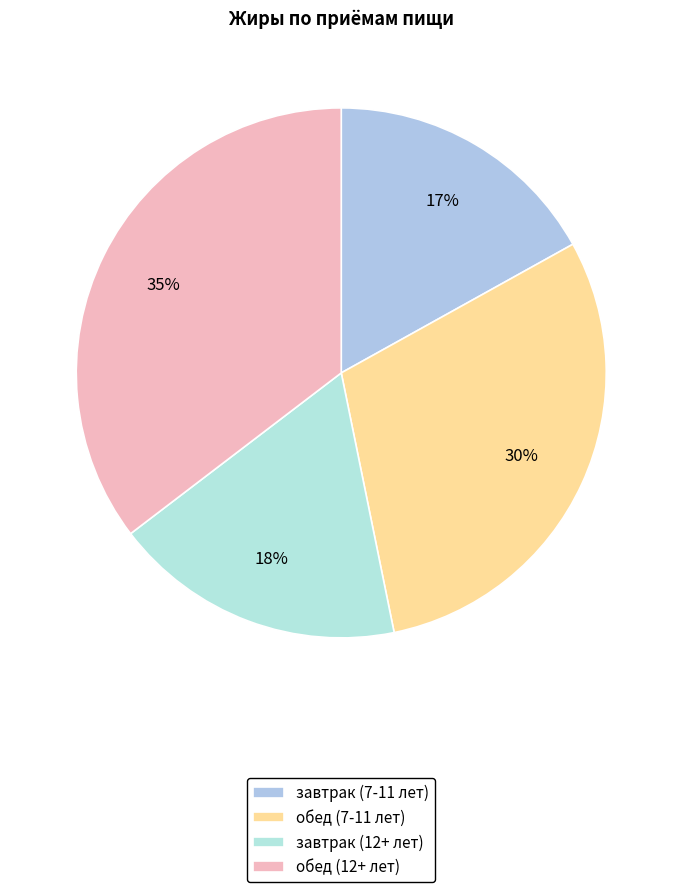

What percentage is the завтрак (12+ лет) slice, to the nearest percent?

18%